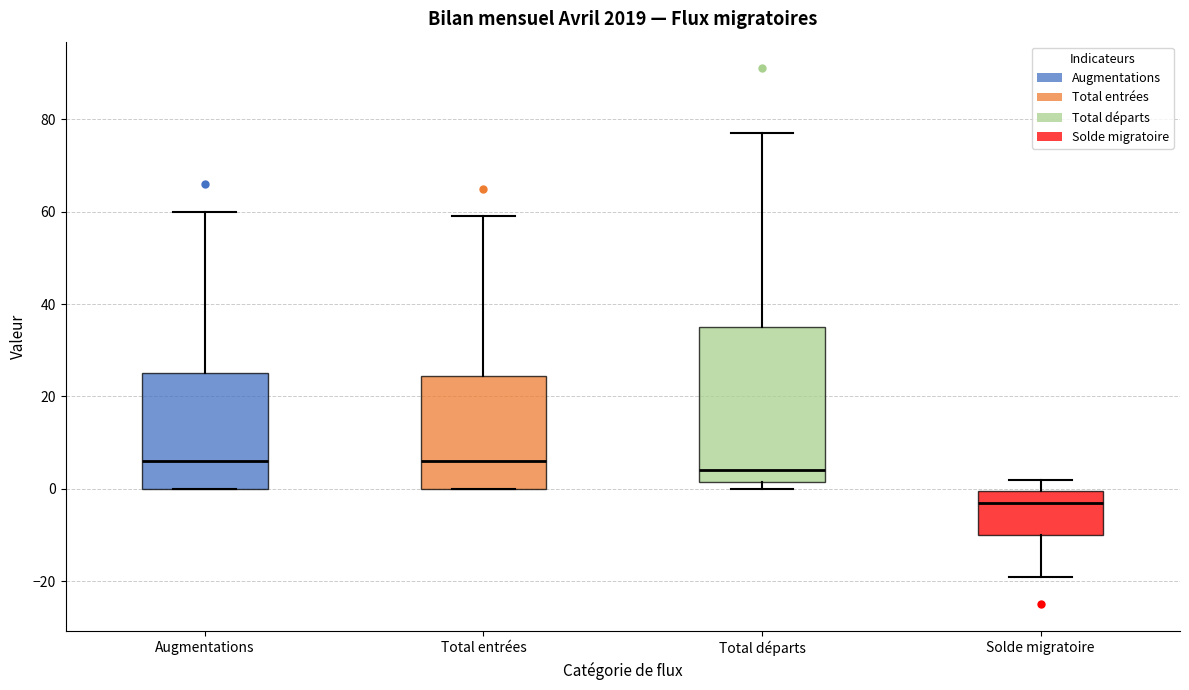

Reading left to right, read every box against the y-axis: the position of its median line, the range the box covers, and the ends of its whiskers. The values are not printed on the chart, so give them approximately, as read against the axis.

Augmentations: median 6, box 0 to 26, whiskers 0 to 60
Total entrées: median 6, box 0 to 24, whiskers 0 to 60
Total départs: median 4, box 2 to 36, whiskers 0 to 78
Solde migratoire: median -2, box -10 to 0, whiskers -18 to 2